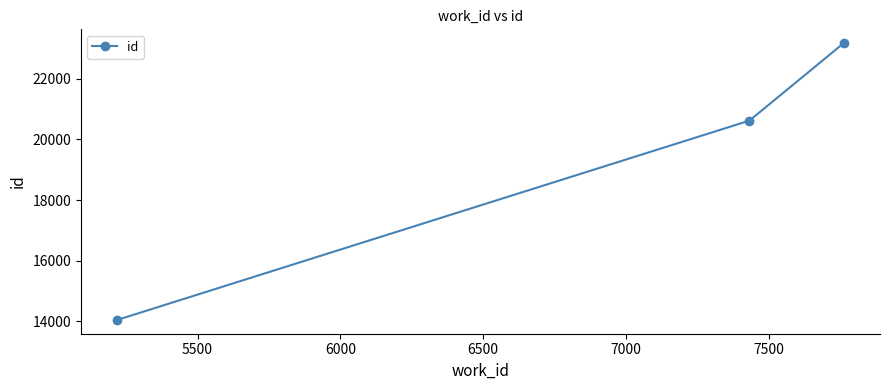

Reading left to right, extract all data points from this chart.

14042	20623	23181